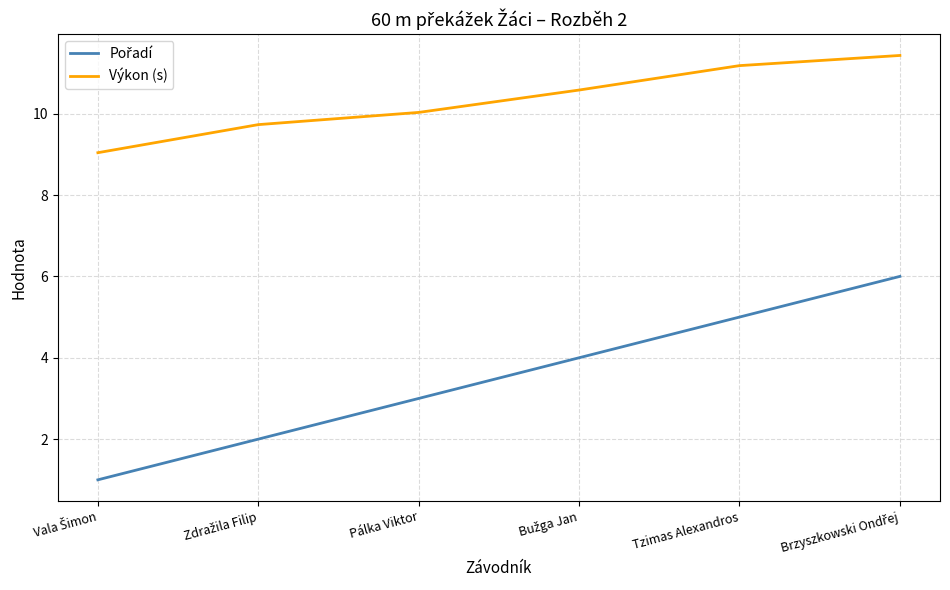

What position from the right is Pálka Viktor?

4